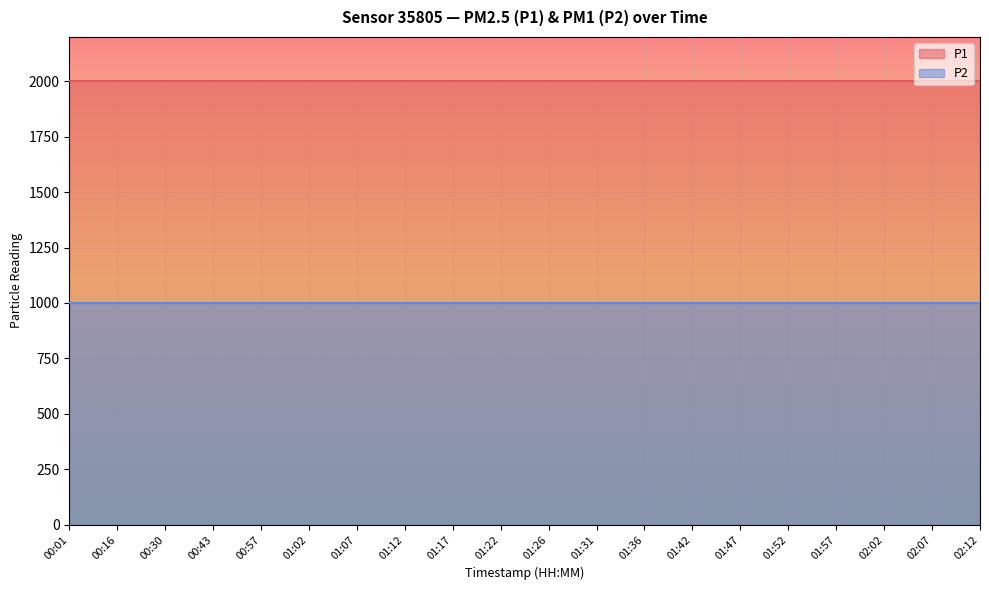

True or false: P1 and P2 cross at least once.

False